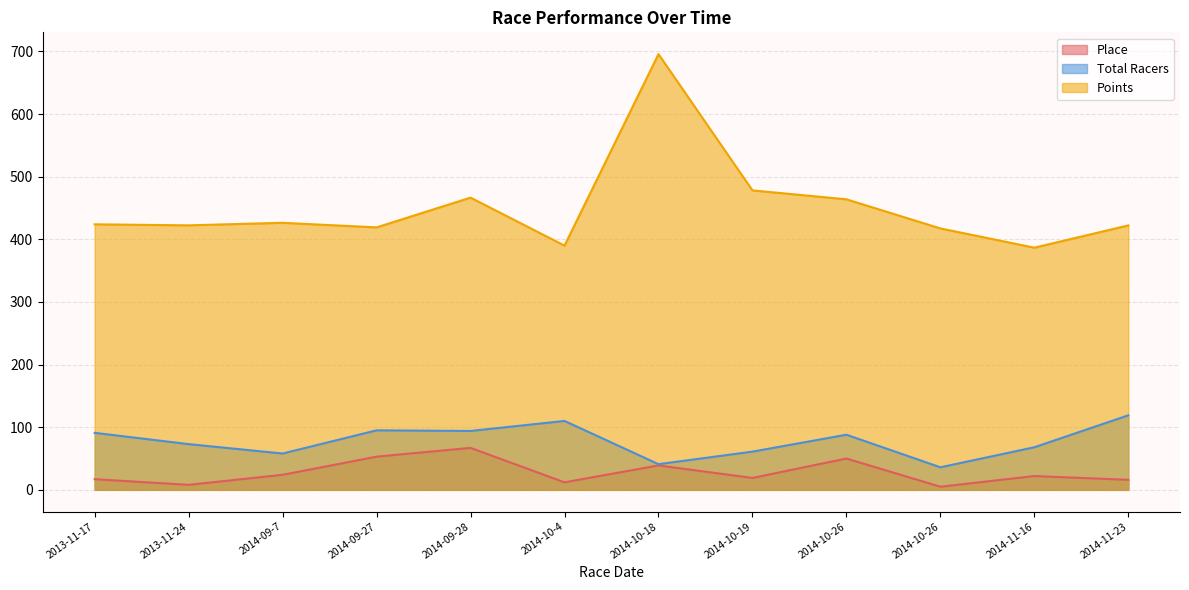

Which series has the largest range (max minus min)?

Points